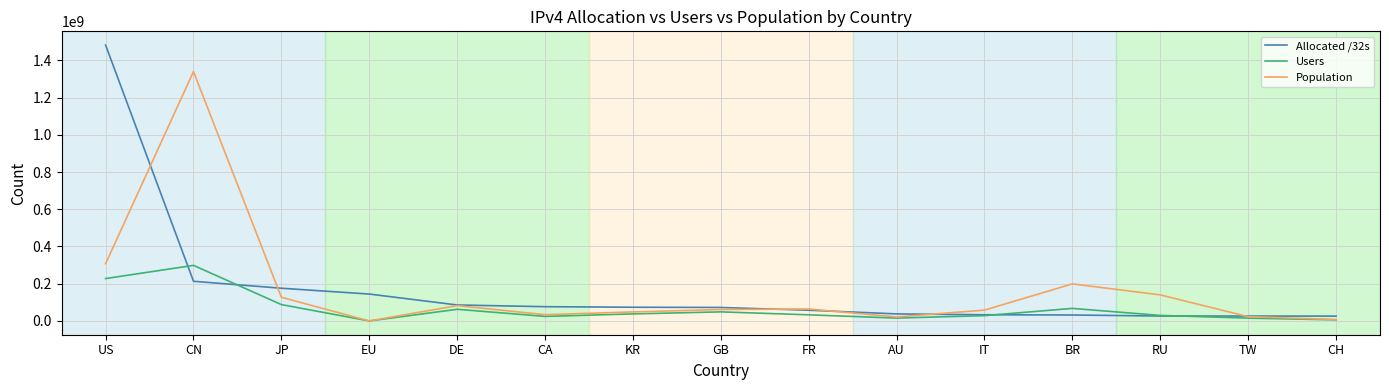

Read the Allocated /32s value at BR, to the nearest 100.

31852000